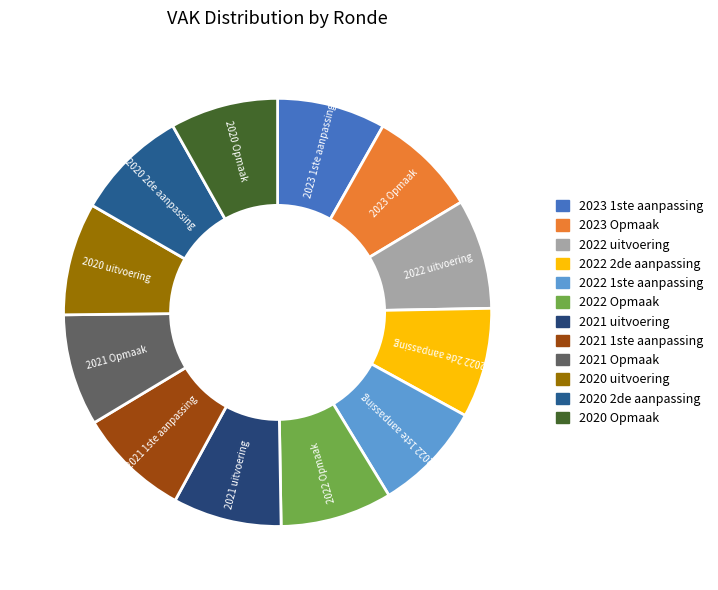

Is there a majority slice in this chart?

No